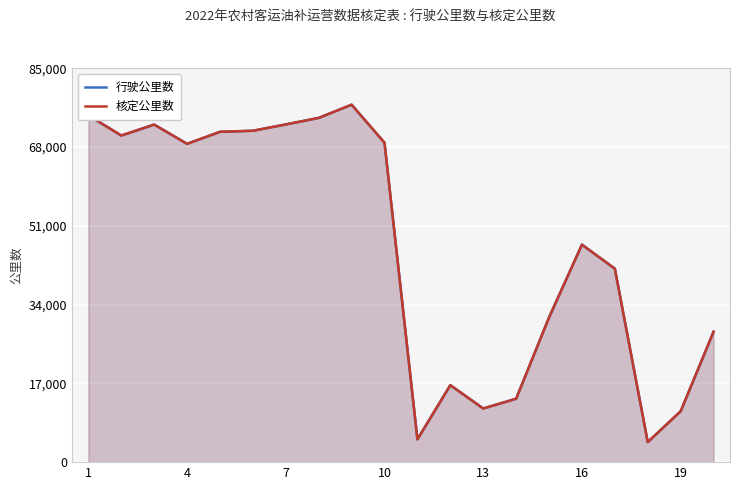

Rank the series at 11 from lowest to highest value.

行驶公里数, 核定公里数